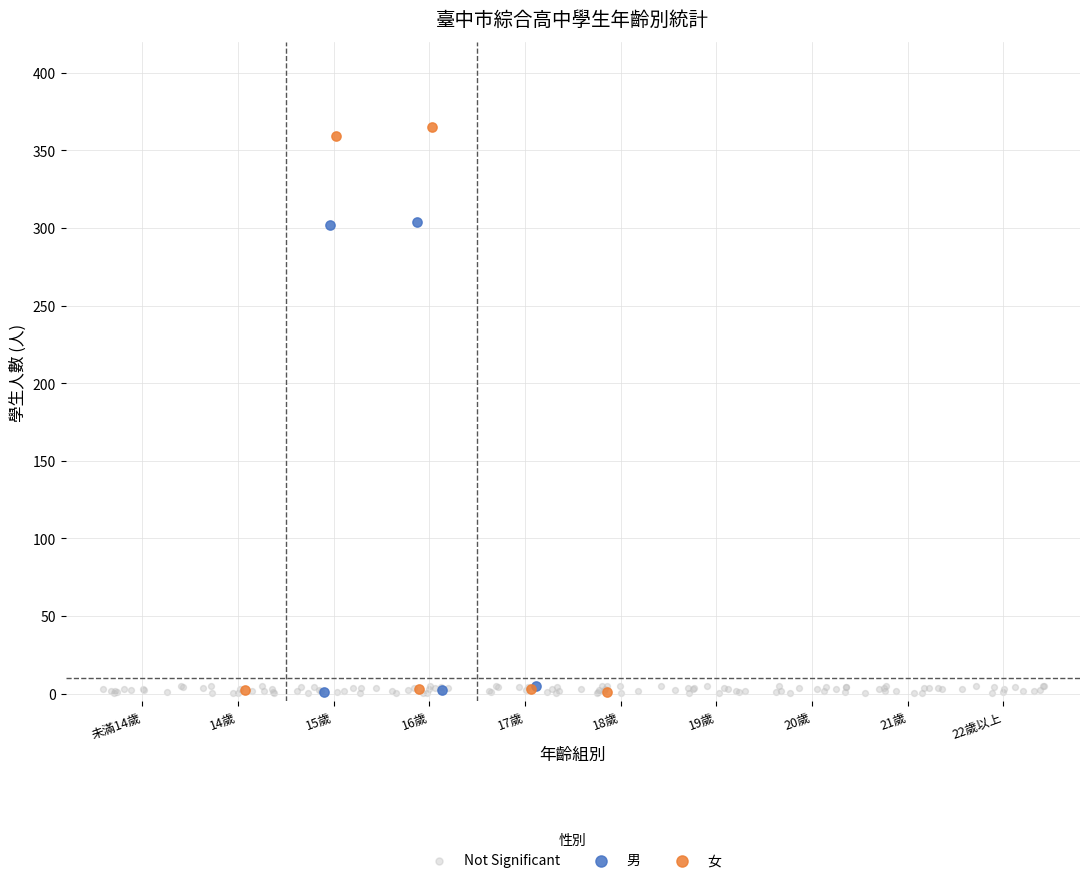

Which series contains the highest Y value?

女